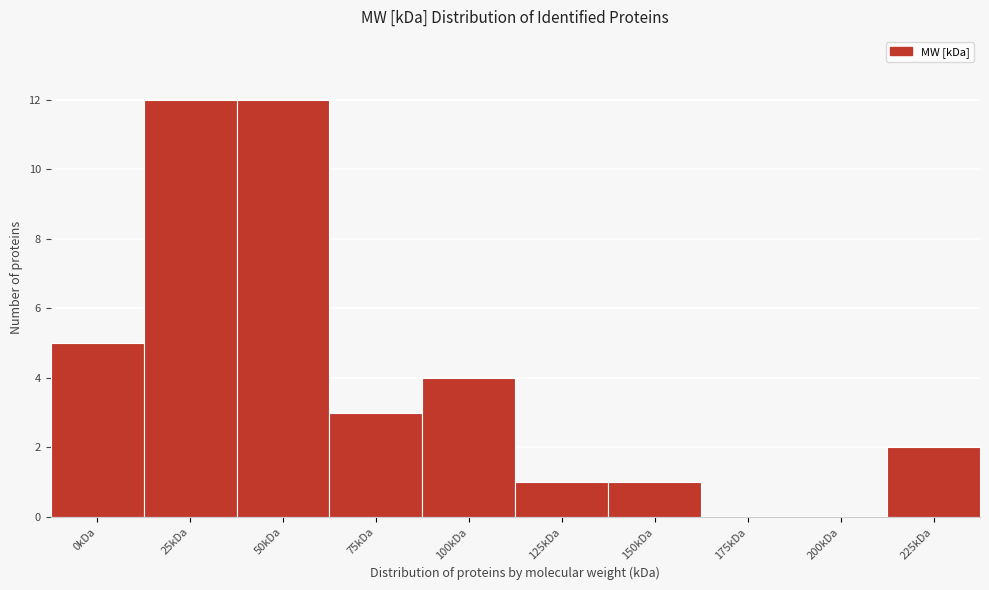

Reading left to right, transcribe all the data shown in this chart.

0kDa=5	25kDa=12	50kDa=12	75kDa=3	100kDa=4	125kDa=1	150kDa=1	175kDa=0	200kDa=0	225kDa=2